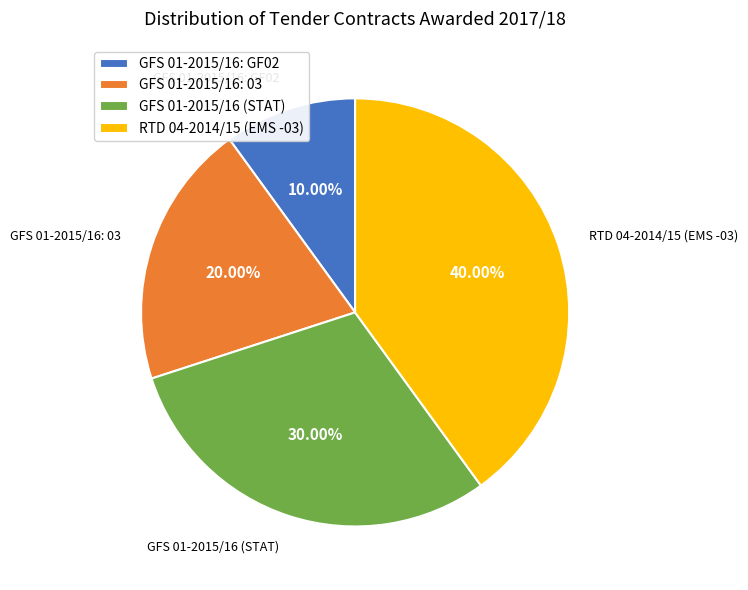

Between RTD 04-2014/15 (EMS -03) and GFS 01-2015/16: GF02, which is larger?

RTD 04-2014/15 (EMS -03)